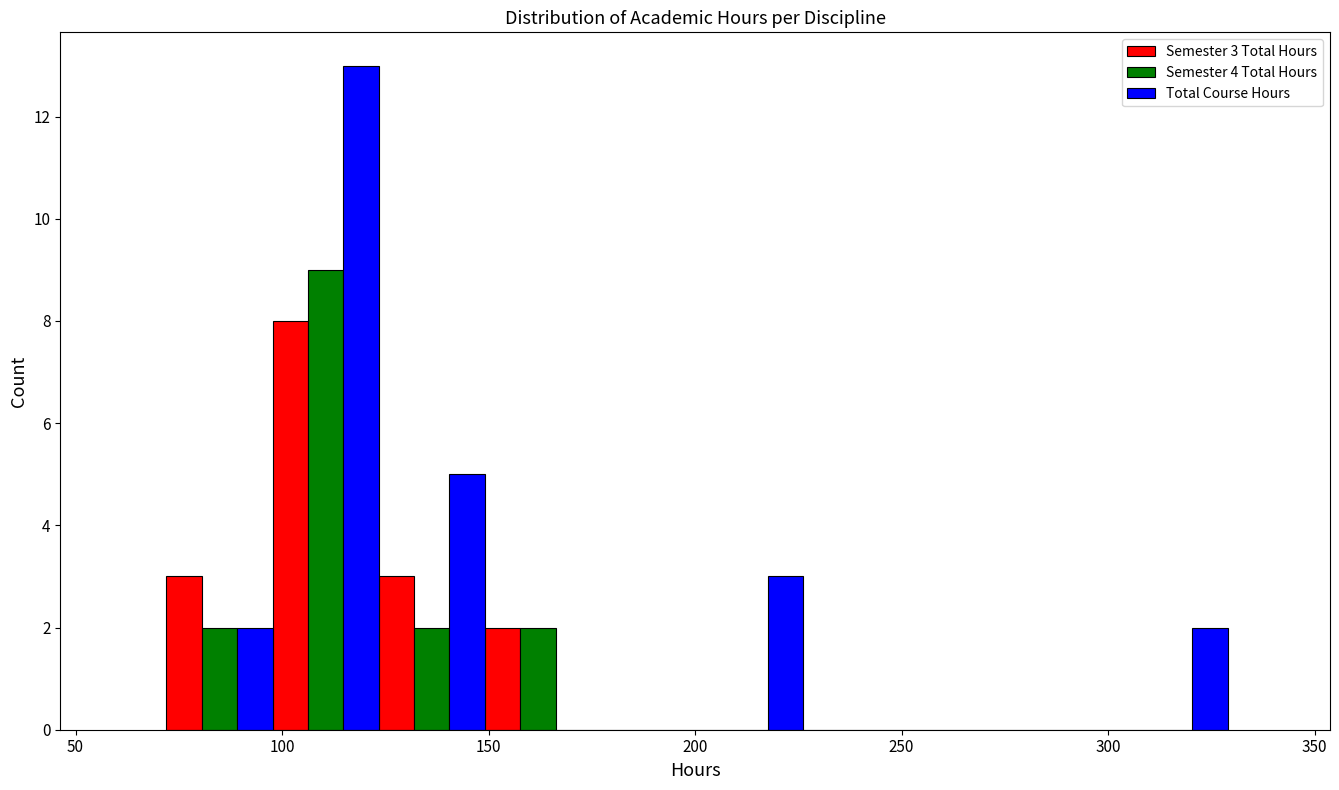

In the Semester 3 Total Hours series, which range on the x-axis has the tallest bar?

100 to 125